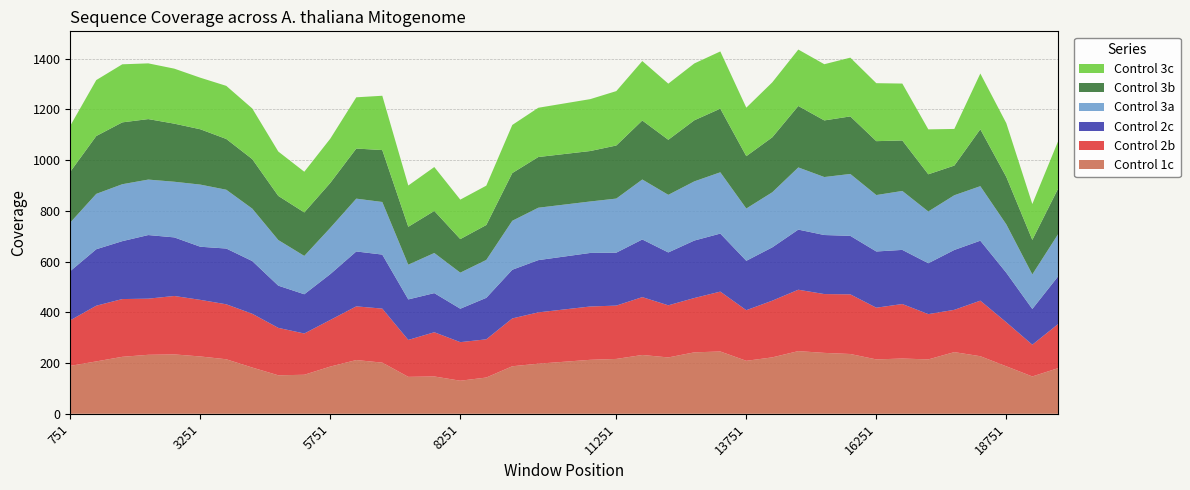

Reading left to right, extract all data points from this chart.

Control 1c: 188.9	206.5	224.5	232.5	234.1	225.9	214.9	182.3	151.7	153.8	186.1	211.8	201.6	145.5	147.1	130.3	142.9	187.3	197.5	212.7	216.2	231.8	222.1	242.2	245.6	208.8	222.4	247.1	240.0	235.6	214.3	217.8	214.3	243.1	226.9	187.1	147.1	180.1
Control 2b: 179.6	219.5	227.6	221.3	230.2	223.1	216.7	211.9	186.9	162.6	183.7	211.6	213.0	145.6	174.3	152.0	150.6	188.6	202.2	210.2	210.2	228.0	205.4	214.1	235.9	199.5	223.5	241.9	231.9	235.1	203.8	214.9	178.5	166.6	219.0	173.6	125.1	174.3
Control 2c: 193.9	222.6	228.2	250.7	230.9	209.4	219.8	207.8	166.4	154.7	180.7	216.4	212.9	159.7	154.2	131.8	163.5	191.9	205.9	211.1	208.6	227.2	208.4	226.5	228.8	194.7	210.1	236.9	232.7	230.5	221.6	213.3	200.5	236.0	236.4	195.2	140.9	188.3
Control 3a: 191.5	218.2	224.4	218.6	219.4	244.9	231.8	206.6	179.8	151.1	182.4	208.2	207.3	136.9	158.2	142.2	149.4	193.0	206.6	202.8	213.2	236.4	227.1	233.3	241.6	206.1	217.2	245.1	228.6	244.0	222.4	232.3	204.0	215.6	214.9	190.6	136.2	166.7
Control 3b: 200.0	228.1	243.8	238.4	228.9	218.1	200.1	195.1	173.9	171.4	177.1	197.4	204.7	149.4	165.8	132.3	137.6	188.1	199.8	198.9	209.2	232.6	217.0	240.7	250.8	206.3	216.6	242.2	223.2	226.8	212.4	199.0	146.6	116.9	224.3	186.9	136.0	179.9
Control 3c: 181.5	220.5	228.9	219.6	216.8	203.2	209.3	199.6	174.9	160.4	174.4	202.0	214.1	162.7	173.0	155.6	155.2	189.6	194.2	204.6	214.4	234.3	221.2	224.0	225.6	191.2	216.7	222.5	221.5	231.6	228.5	224.3	177.1	144.4	219.7	211.9	141.3	187.3